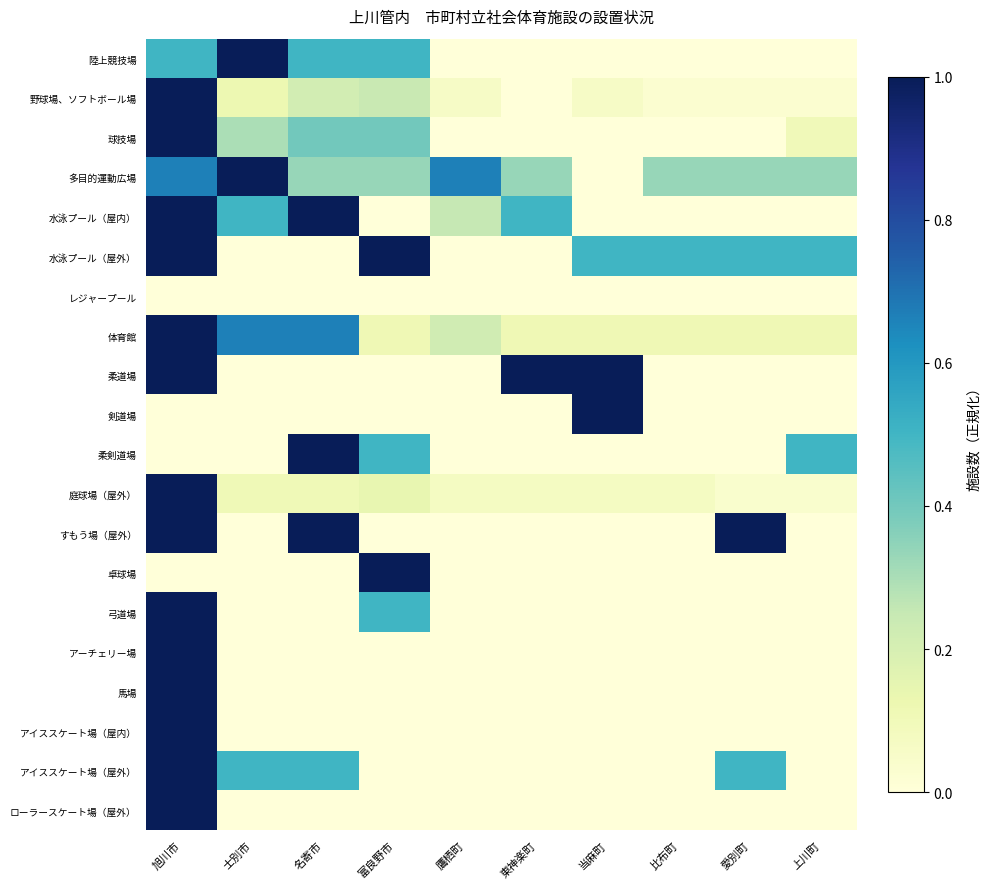

Which series has the largest total across all categories?

多目的運動広場